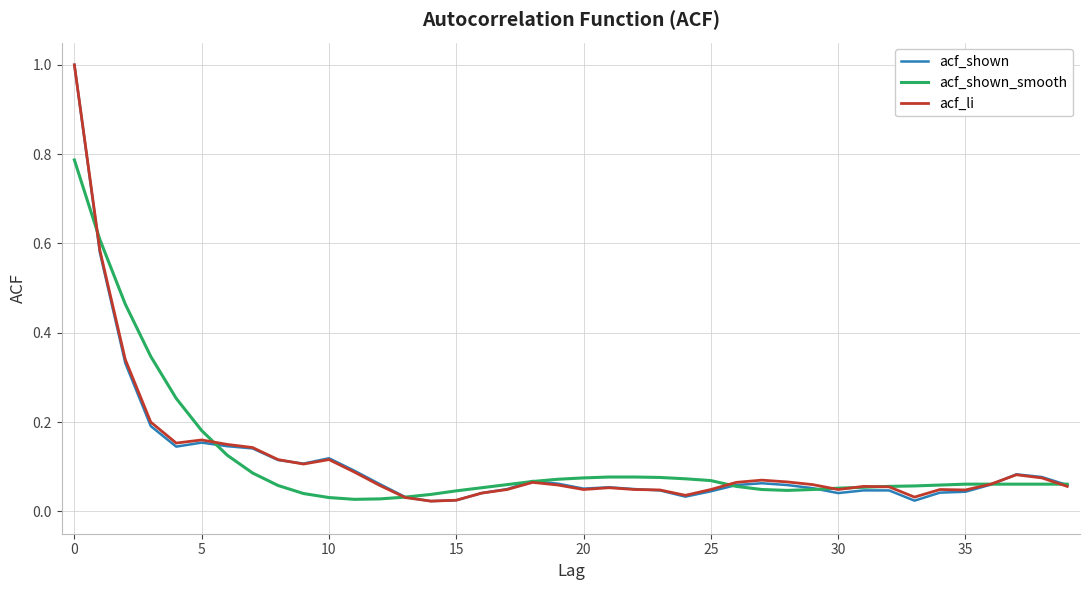

What is the highest value of the acf_li series?

1.0